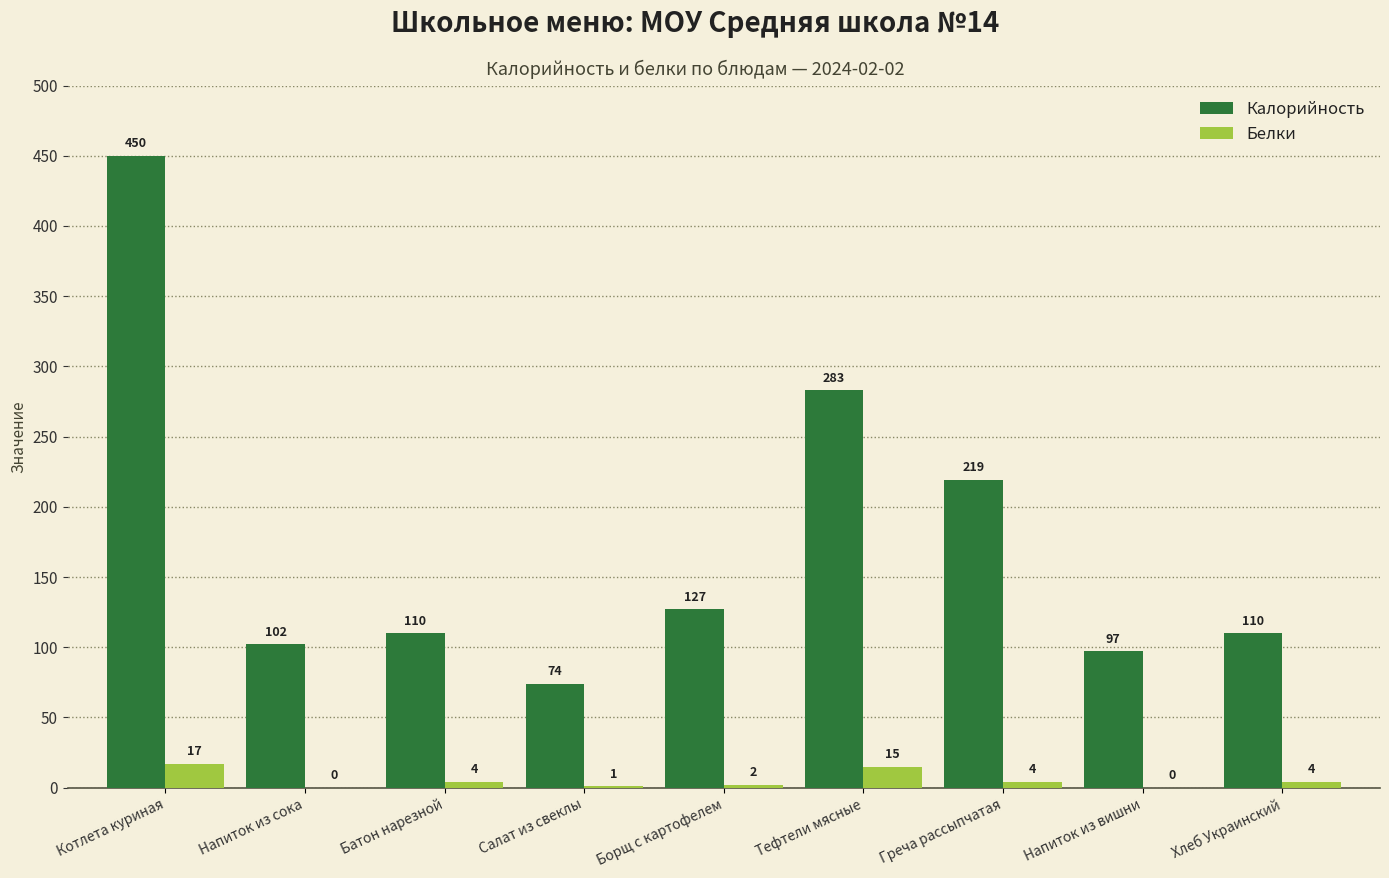

Which label corresponds to the largest value in the chart?

Котлета куриная